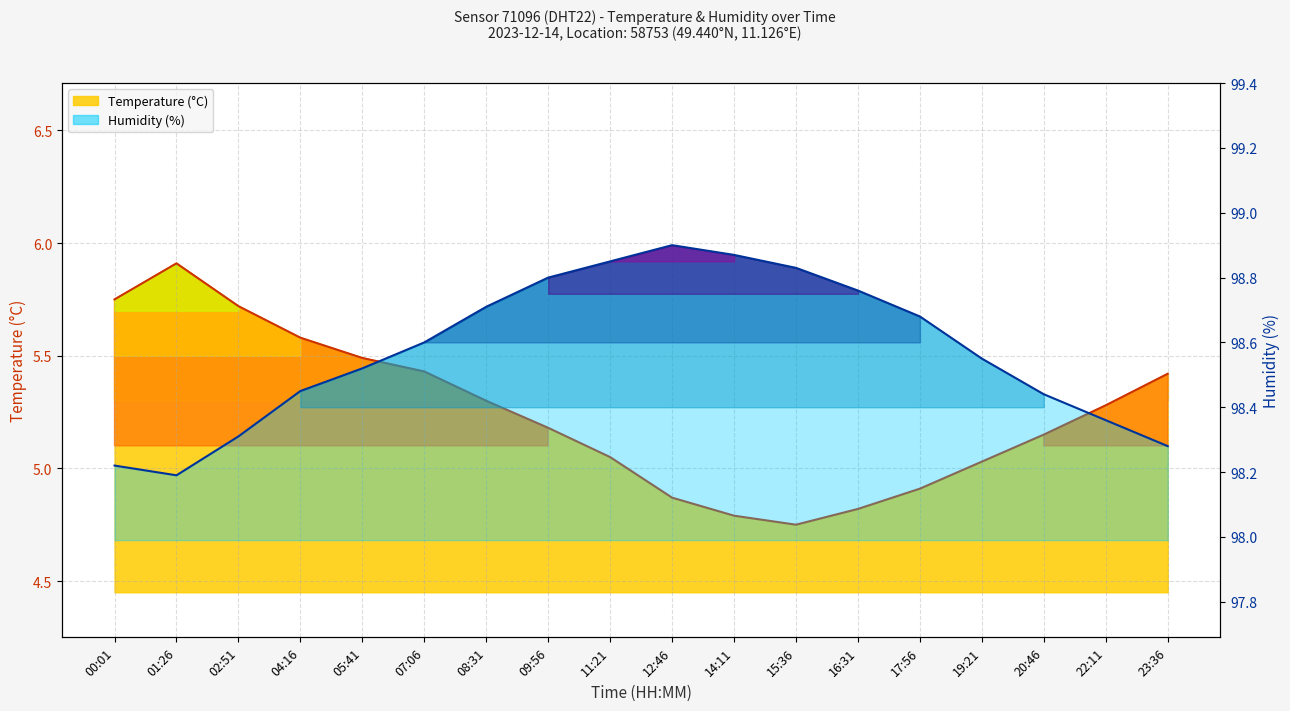

Which has a higher value, 17:56 or 04:16?

04:16